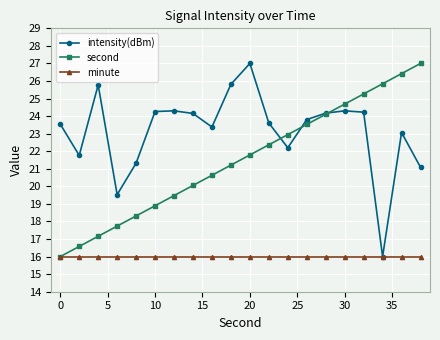

What are all the series names shown in the legend?

intensity(dBm), second, minute